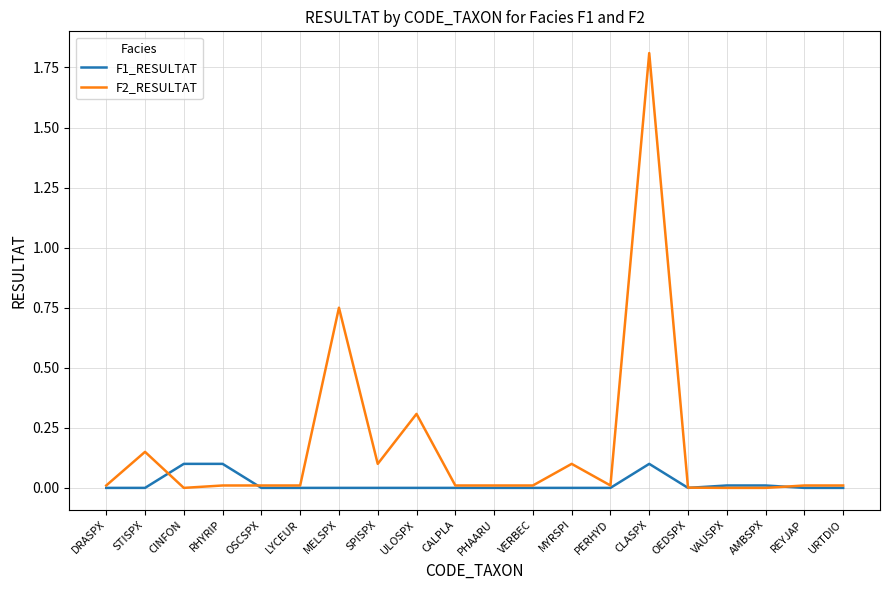

What is the maximum value shown in the chart?

1.8